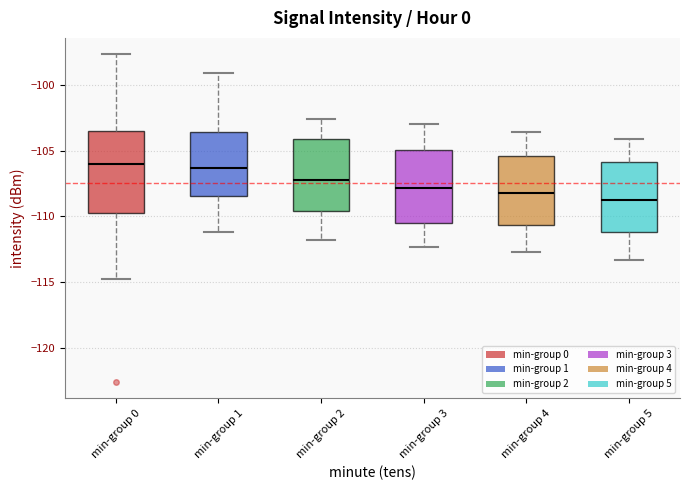

Reading left to right, read every box against the y-axis: the position of its median line, the range the box covers, and the ends of its whiskers. The values are not printed on the chart, so give them approximately, as read against the axis.

min-group 0: median -106.0, box -110.0 to -103.5, whiskers -115.0 to -97.5
min-group 1: median -106.5, box -108.5 to -103.5, whiskers -111.0 to -99.0
min-group 2: median -107.0, box -109.5 to -104.0, whiskers -112.0 to -102.5
min-group 3: median -108.0, box -110.5 to -105.0, whiskers -112.5 to -103.0
min-group 4: median -108.0, box -110.5 to -105.5, whiskers -112.5 to -103.5
min-group 5: median -108.5, box -111.0 to -106.0, whiskers -113.5 to -104.0